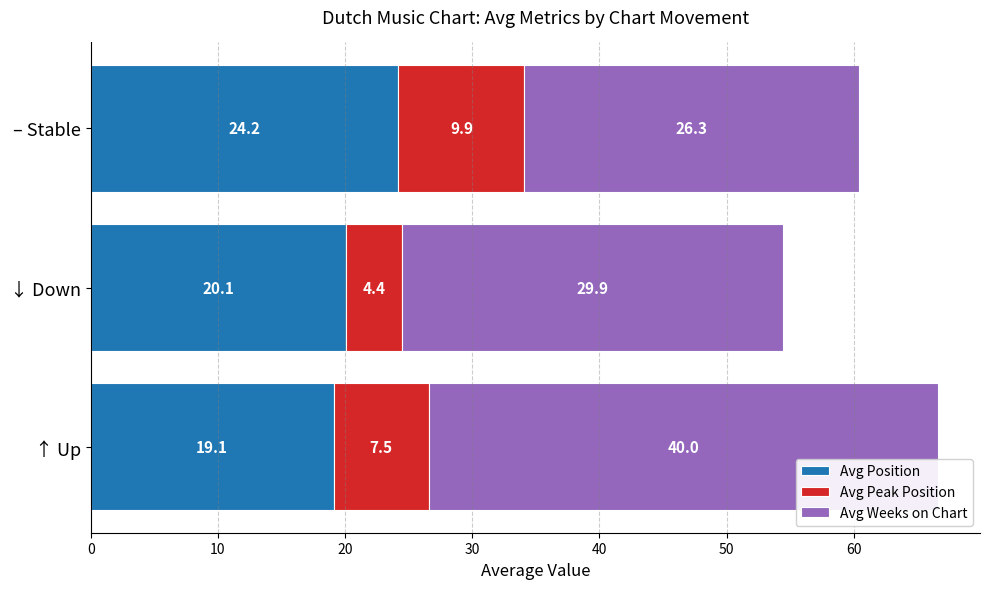

What are all the series names shown in the legend?

Avg Position, Avg Peak Position, Avg Weeks on Chart